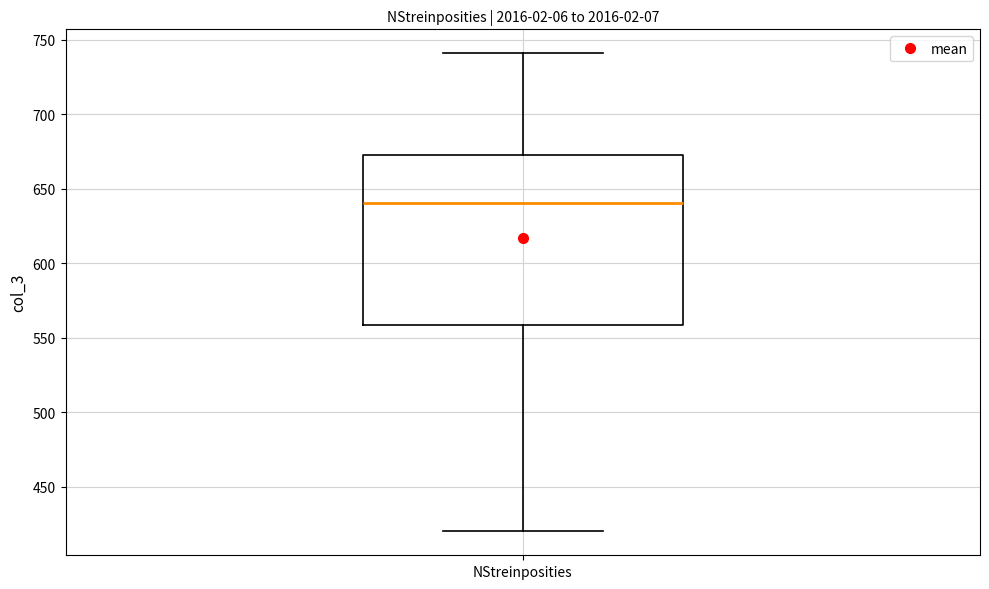

Transcribe this box plot: give where the median line is, the range the box spans, and where the two whiskers end, as read against the y-axis. The values are not printed on the chart, so give them approximately, as read against the axis.

median 640, box 560 to 675, whiskers 420 to 740